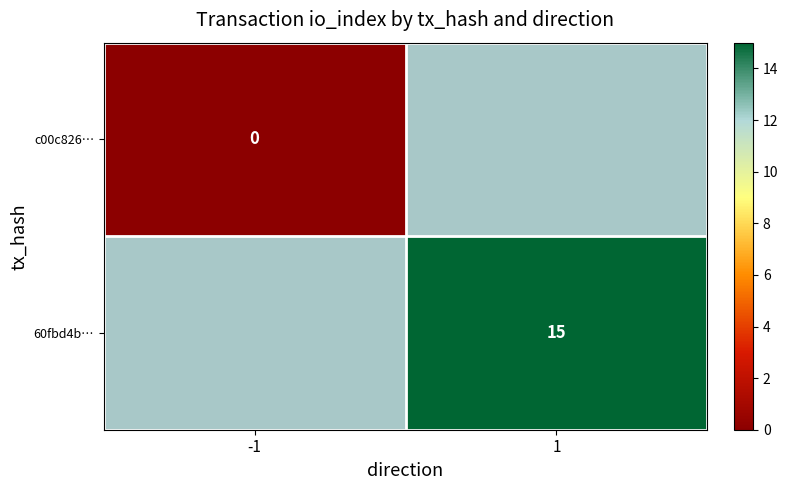

True or false: 60fbd4b… has a value of 8 at 1.

False